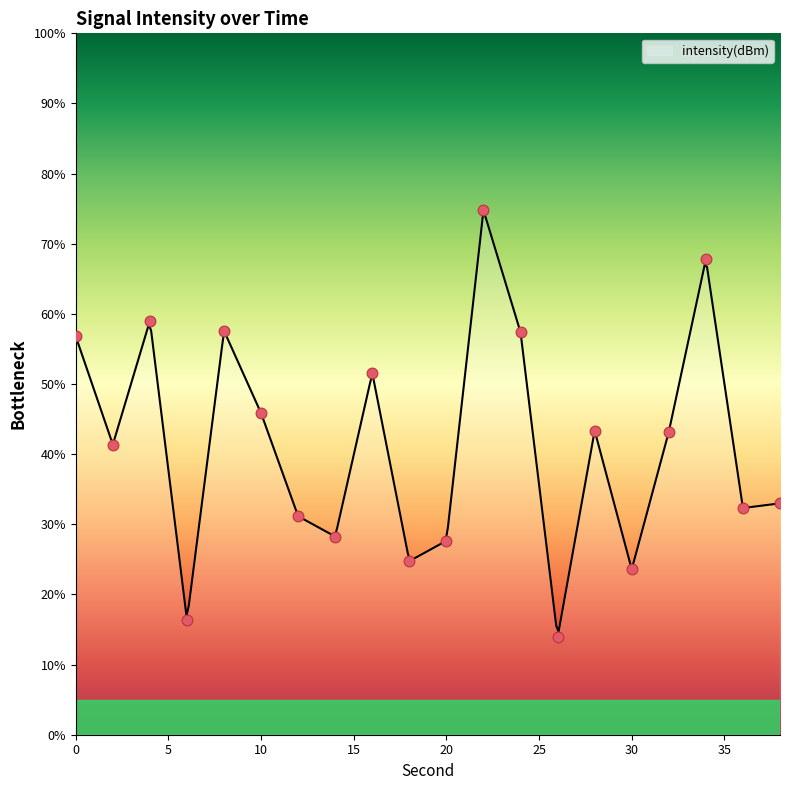

Between 0 and 4, which is larger?

4